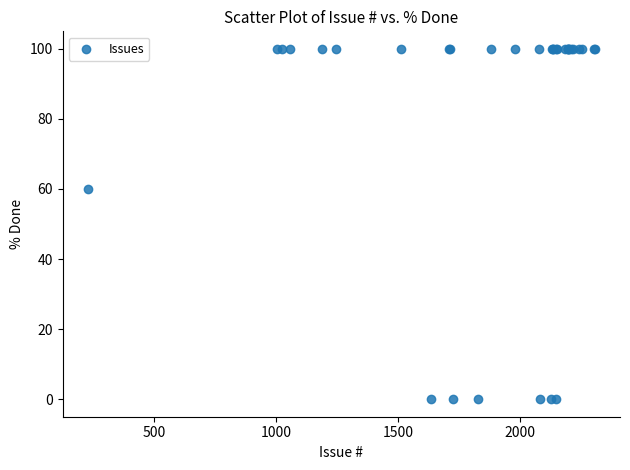

What Y value in the scatter plot is closest to 50?

60